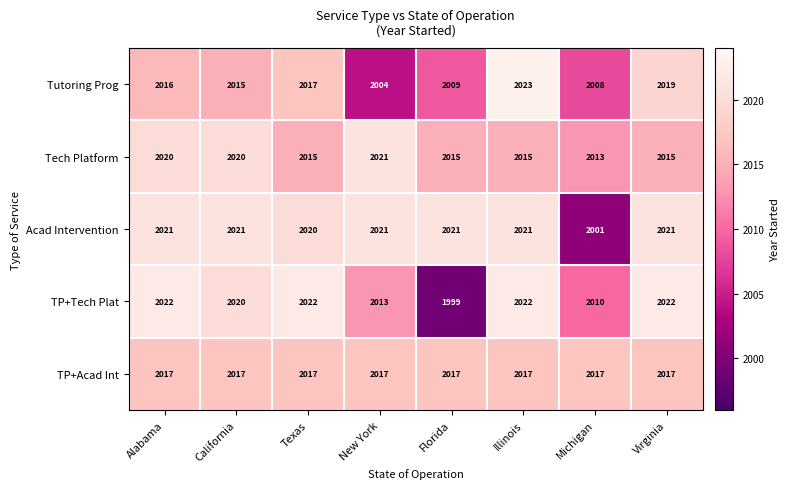

What is the sum of the TP+Acad Int values at Florida and Alabama?

4034